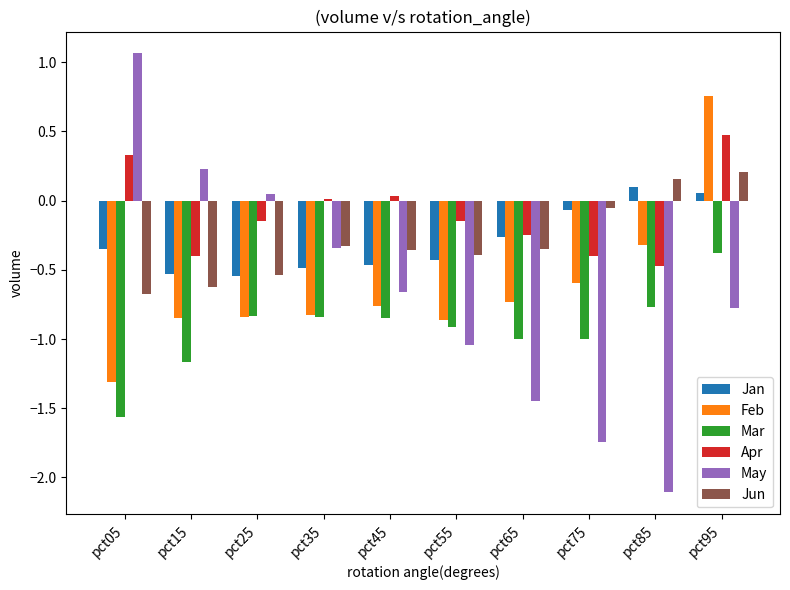

The Mar series shows -0.9 at pct55. True or false?

True